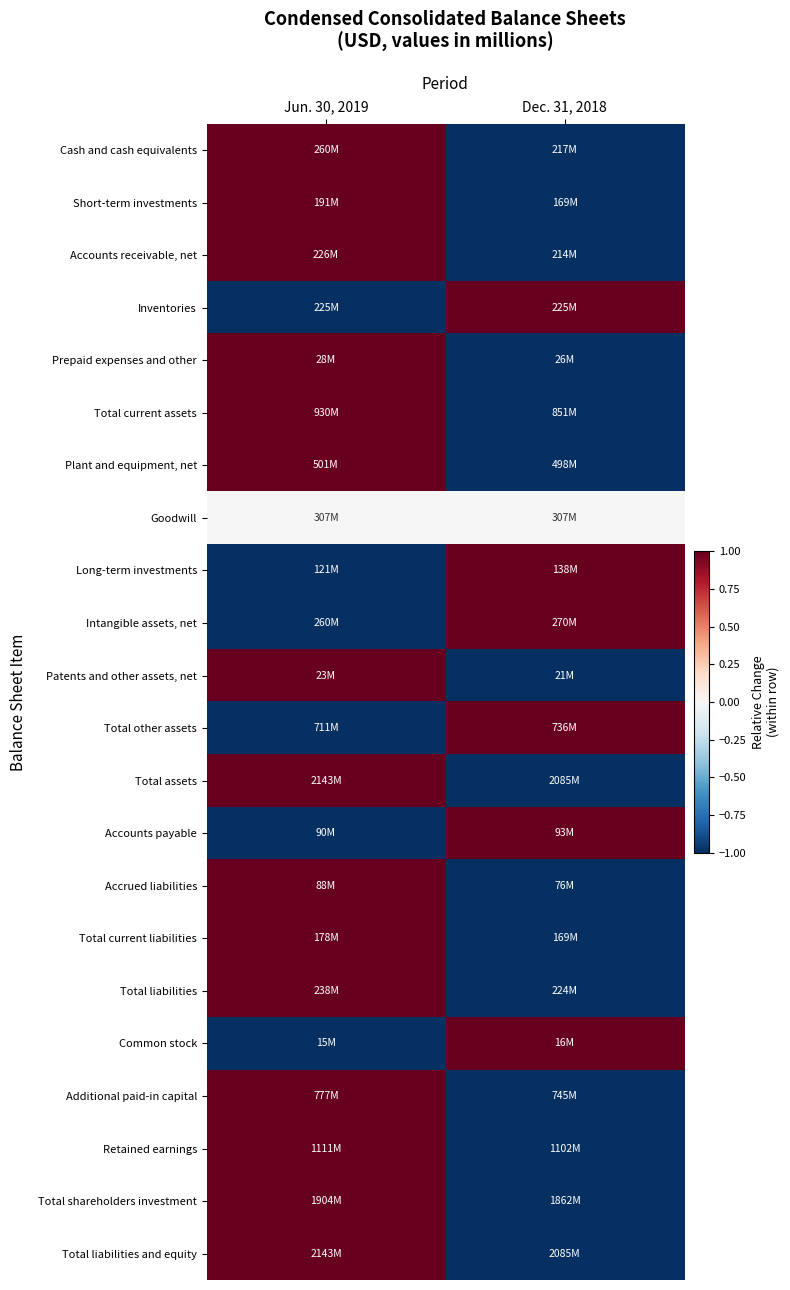

At Jun. 30, 2019, list the series in order from smallest to largest.

Inventories, Long-term investments, Intangible assets, net, Total other assets, Accounts payable, Common stock, Goodwill, Cash and cash equivalents, Short-term investments, Accounts receivable, net, Prepaid expenses and other, Total current assets, Plant and equipment, net, Patents and other assets, net, Total assets, Accrued liabilities, Total current liabilities, Total liabilities, Additional paid-in capital, Retained earnings, Total shareholders investment, Total liabilities and equity